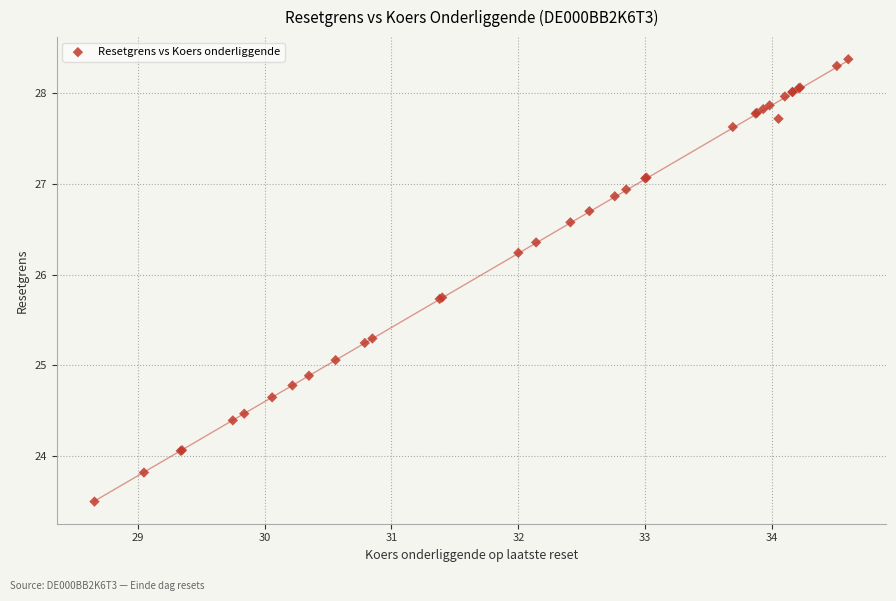

What Y value in the scatter plot is closest to 25?

25.1